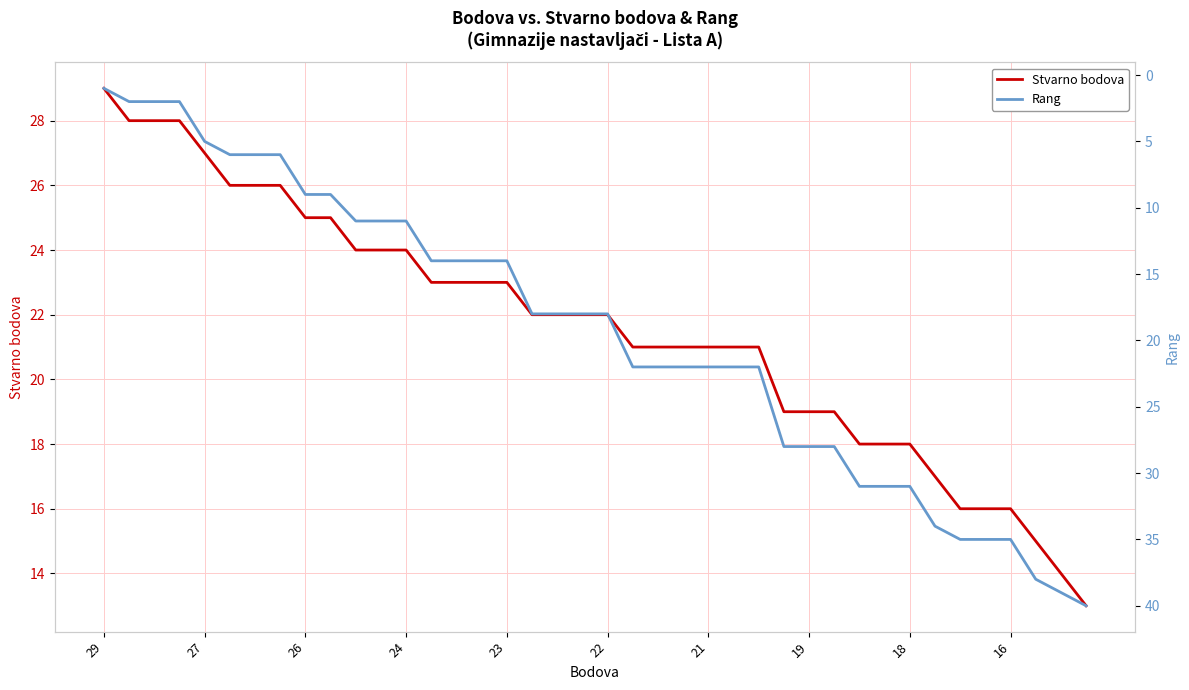

What are all the series names shown in the legend?

Stvarno bodova, Rang